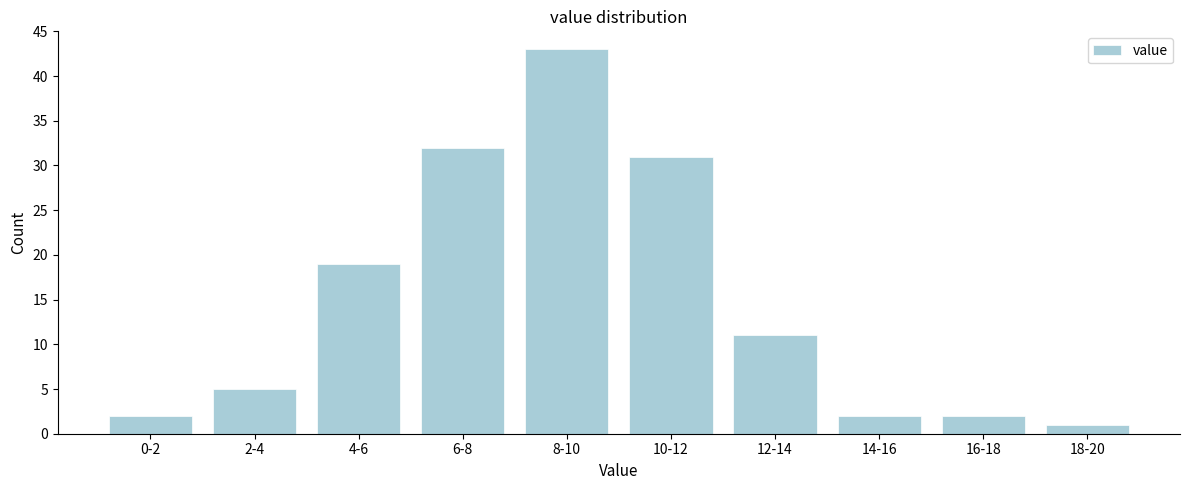

Reading left to right, what are all the values shown in this chart?

2	5	19	32	43	31	11	2	2	1